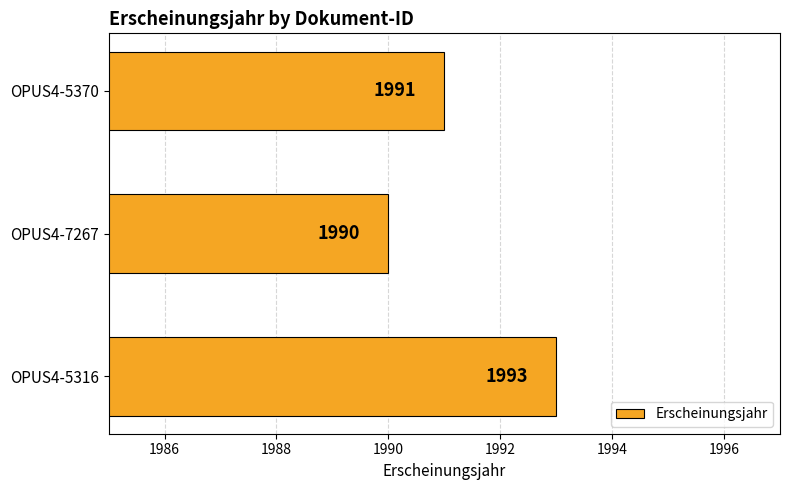

What is the ratio of the value at OPUS4-5316 to the value at OPUS4-7267?

1.0